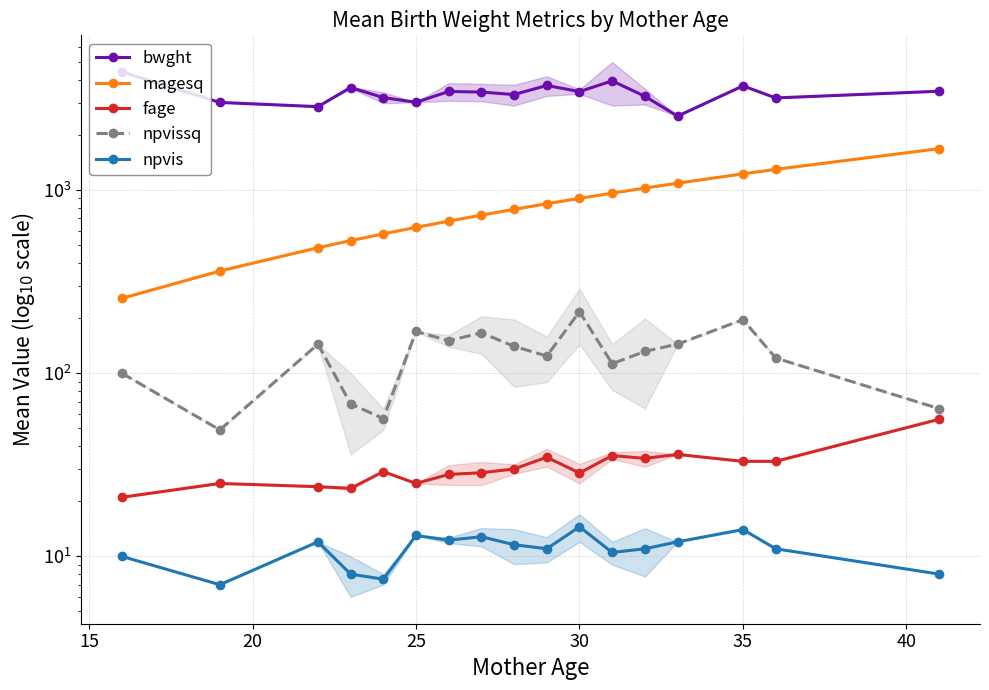

How many distinct data groups are displayed?

5